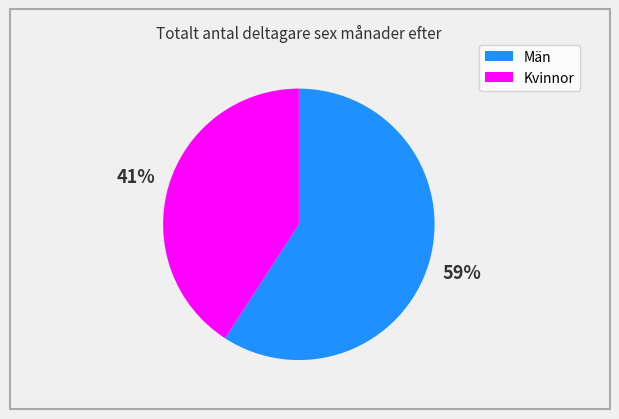

How many slices are in this pie chart?

2